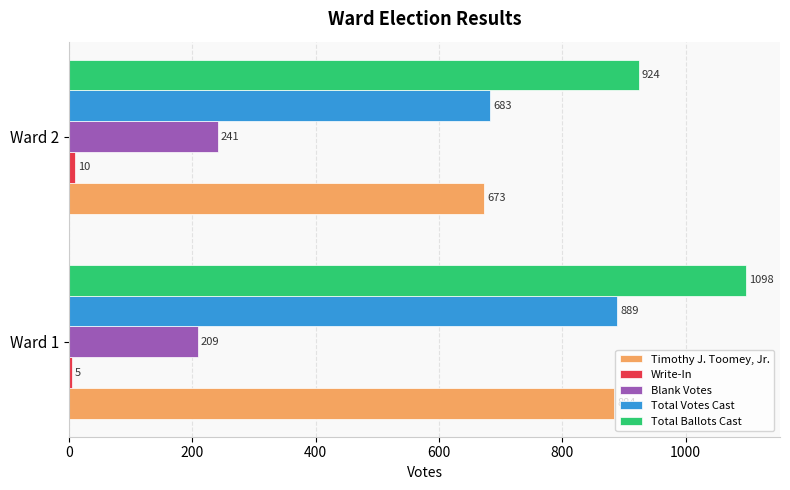

What is the highest value of the Timothy J. Toomey, Jr. series?

884